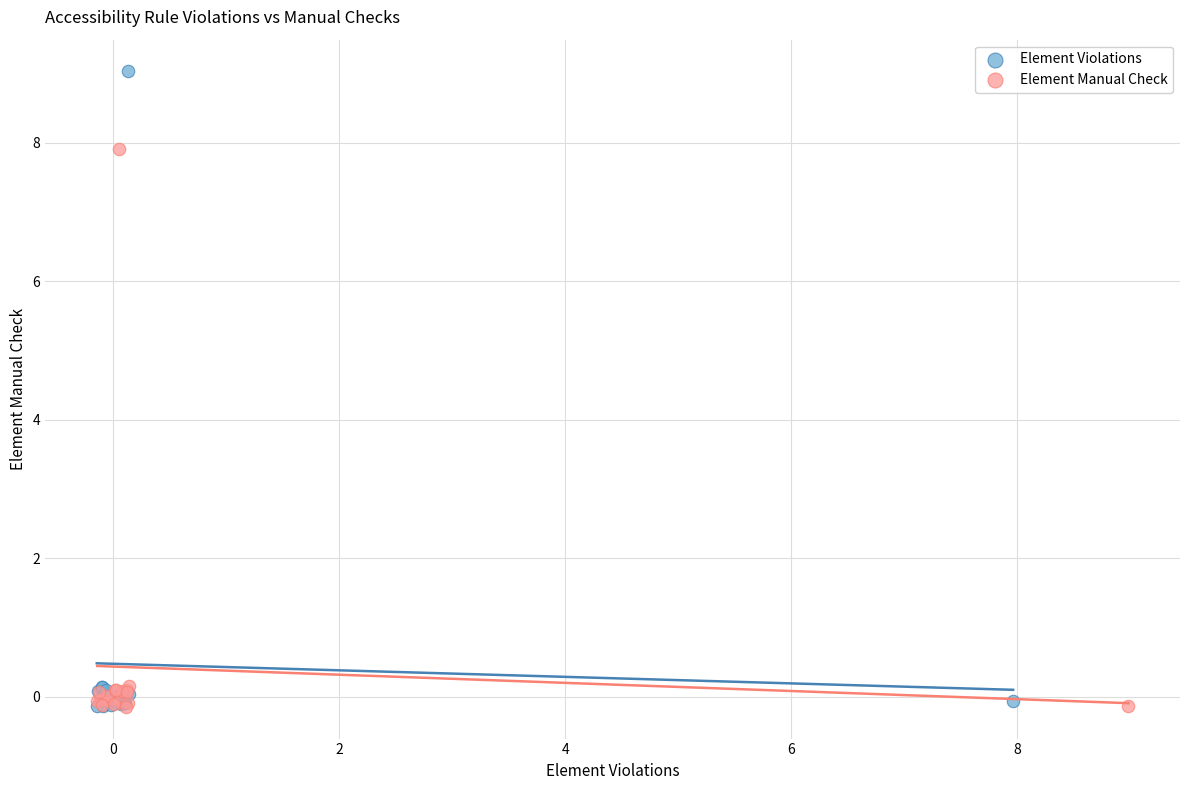

Which series has the largest Y range (max minus min)?

Element Violations